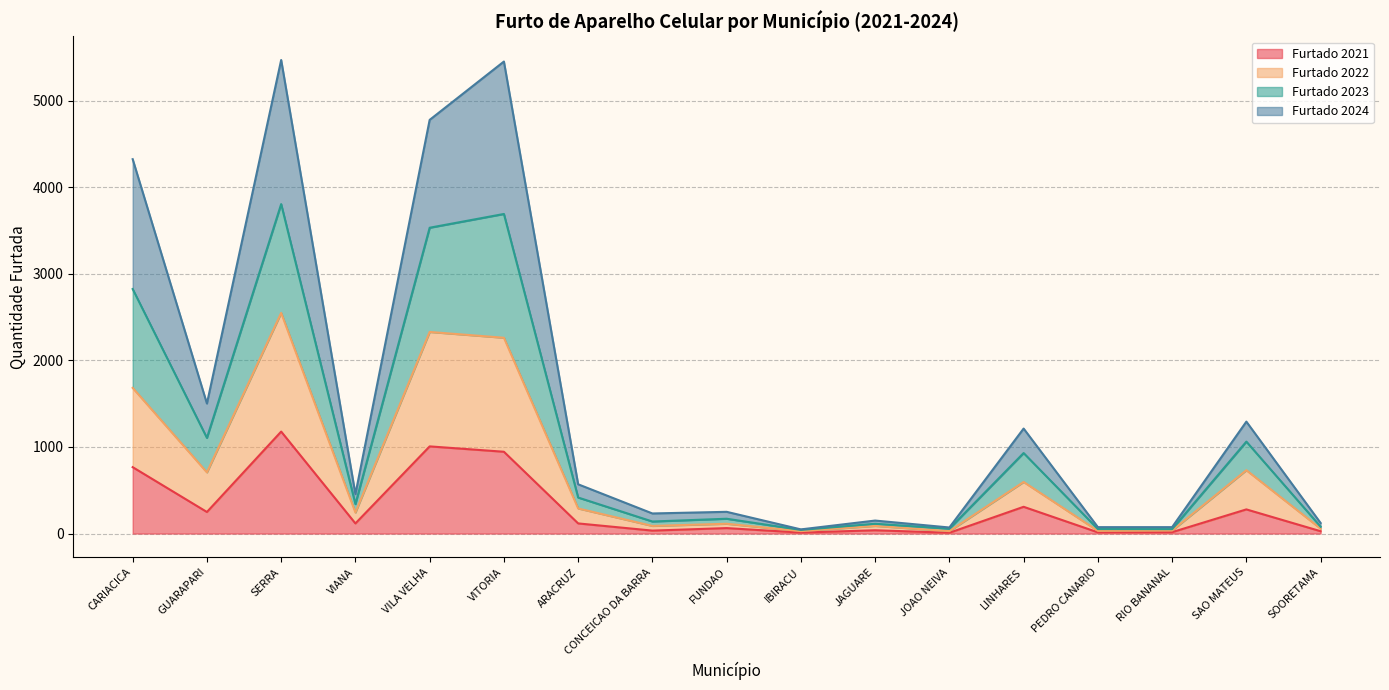

How many lines are shown in the chart?

4